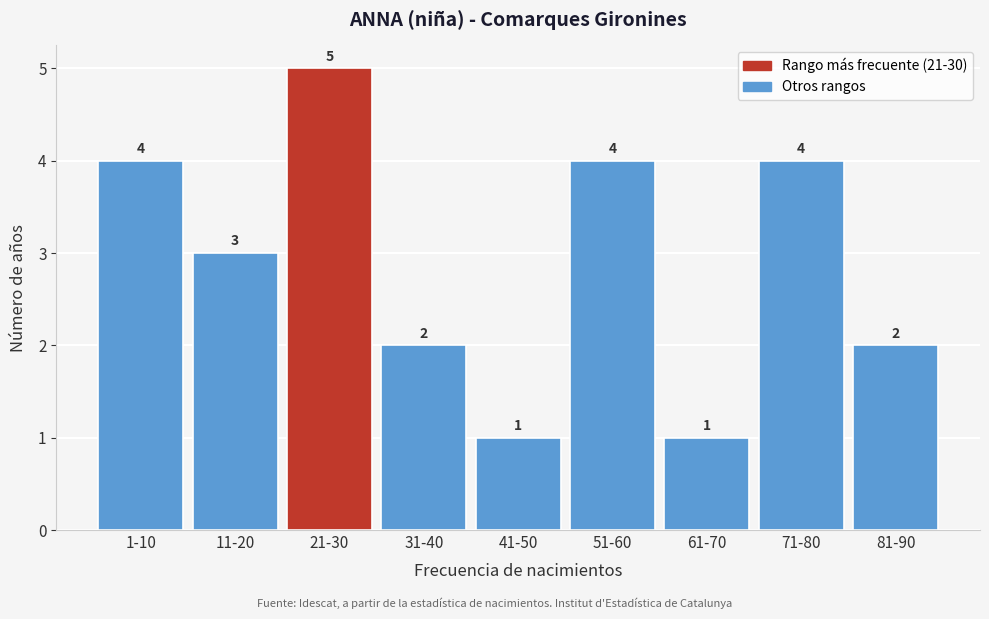

Reading left to right, what are all the values shown in this chart?

4	3	5	2	1	4	1	4	2